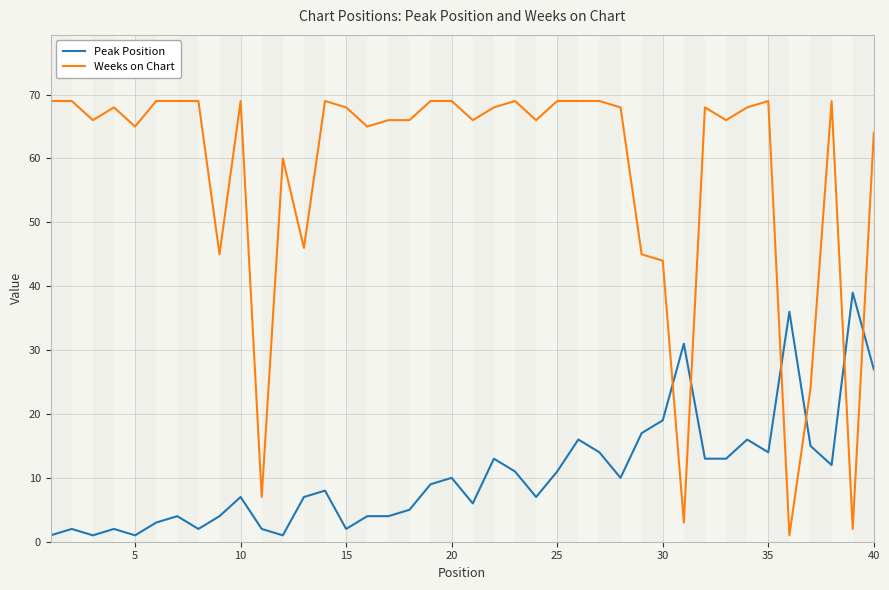

Reading left to right, transcribe all the data shown in this chart.

Peak Position: 1	2	1	2	1	3	4	2	4	7	2	1	7	8	2	4	4	5	9	10	6	13	11	7	11	16	14	10	17	19	31	13	13	16	14	36	15	12	39	27
Weeks on Chart: 69	69	66	68	65	69	69	69	45	69	7	60	46	69	68	65	66	66	69	69	66	68	69	66	69	69	69	68	45	44	3	68	66	68	69	1	24	69	2	64